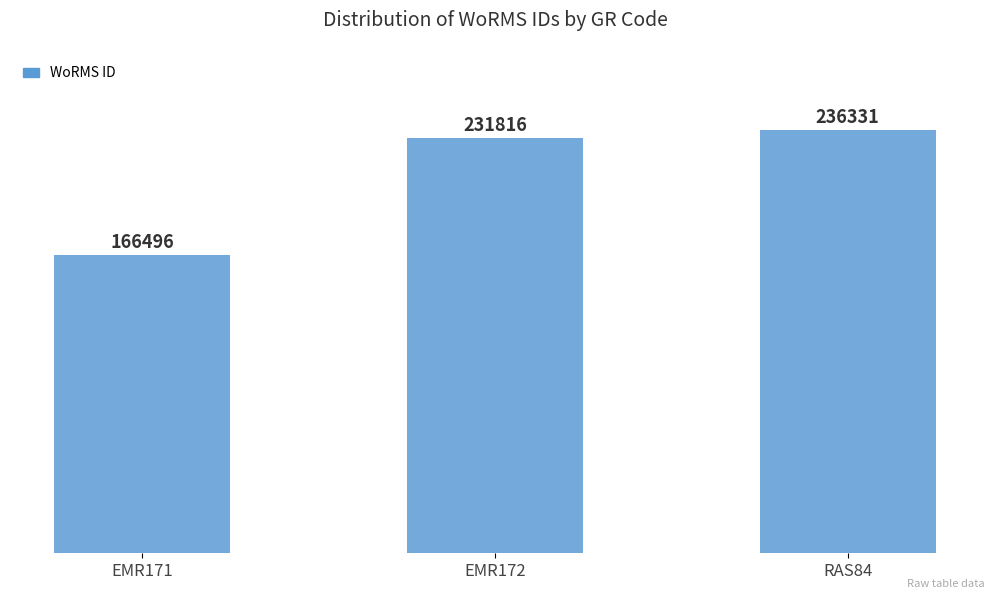

Between EMR171 and RAS84, which is larger?

RAS84